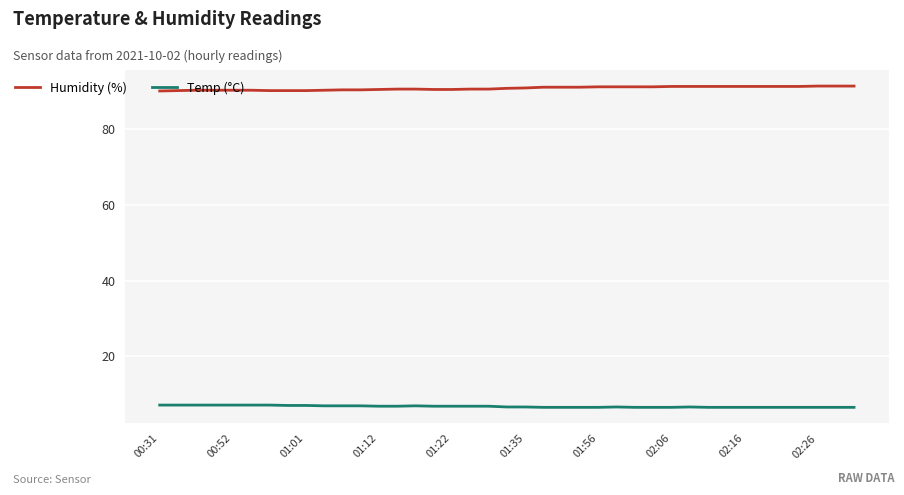

What is the minimum value for Temp (°C)?

6.5